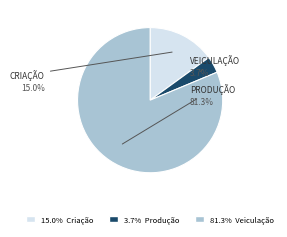

Does any single category account for the majority?

Yes